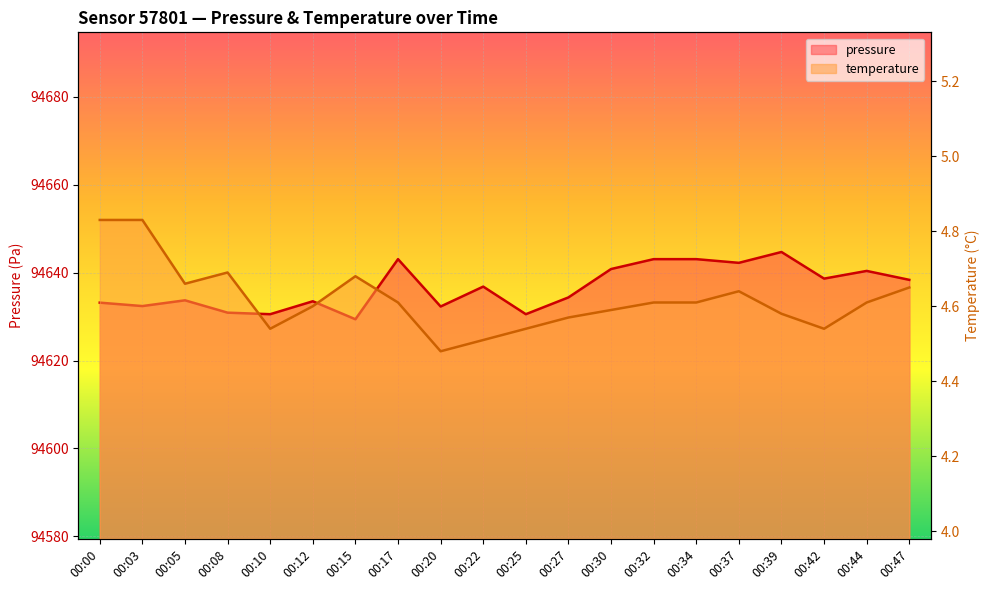

Where is the first local minimum for pressure?

00:03